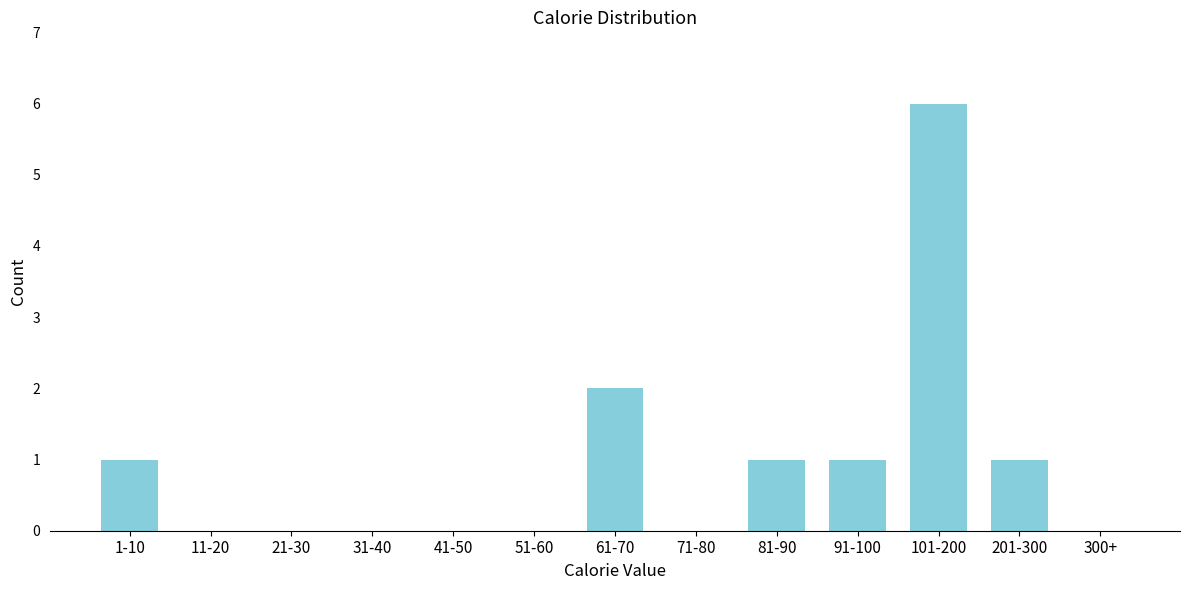

Reading left to right, extract all data points from this chart.

1-10=1	11-20=0	21-30=0	31-40=0	41-50=0	51-60=0	61-70=2	71-80=0	81-90=1	91-100=1	101-200=6	201-300=1	300+=0